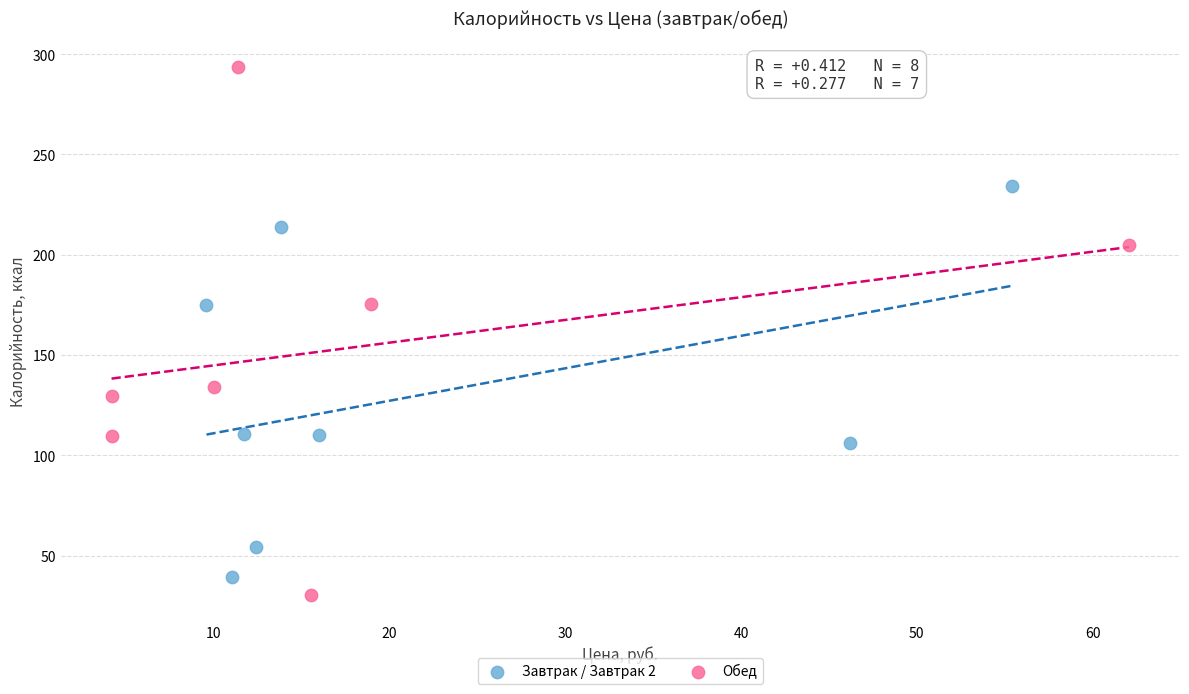

Which series has the largest Y range (max minus min)?

Обед